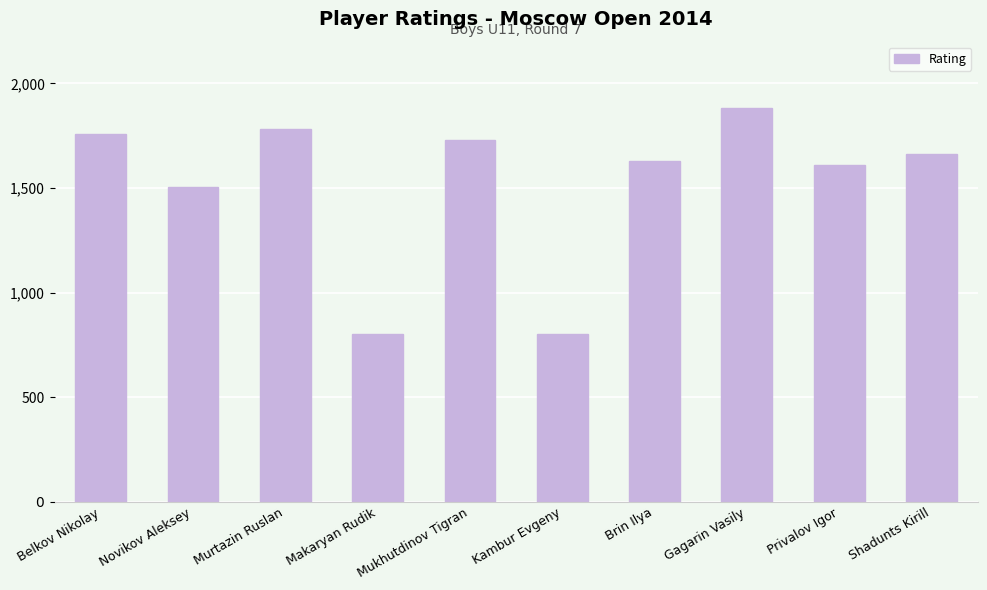

What is the difference between the maximum and minimum values?

1083